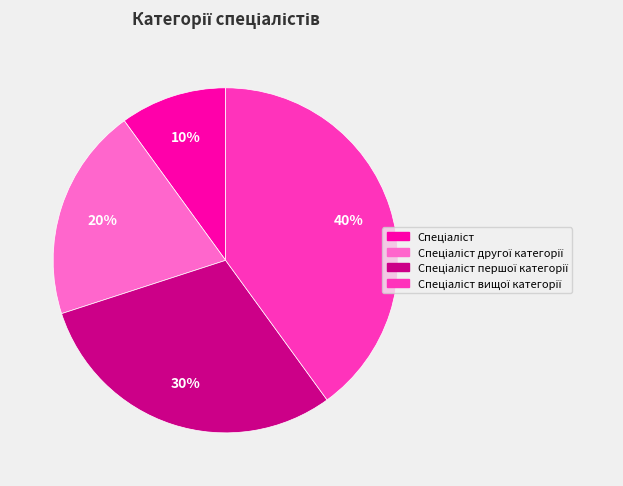

To the nearest percent, what is the difference between the largest and smallest slice percentages?

30%